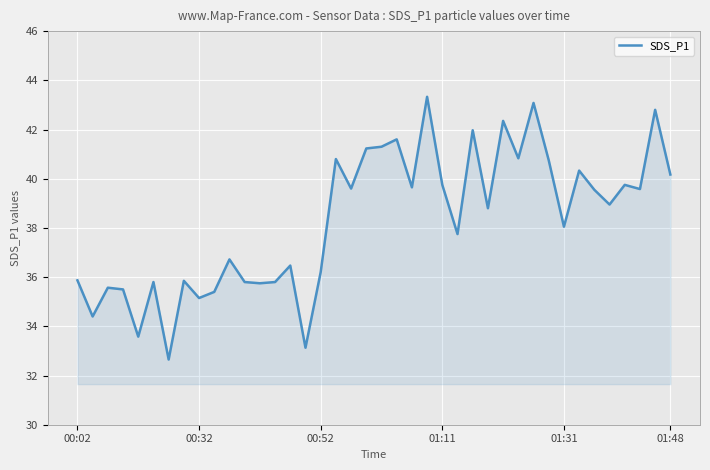

What is the maximum value shown in the chart?

43.3